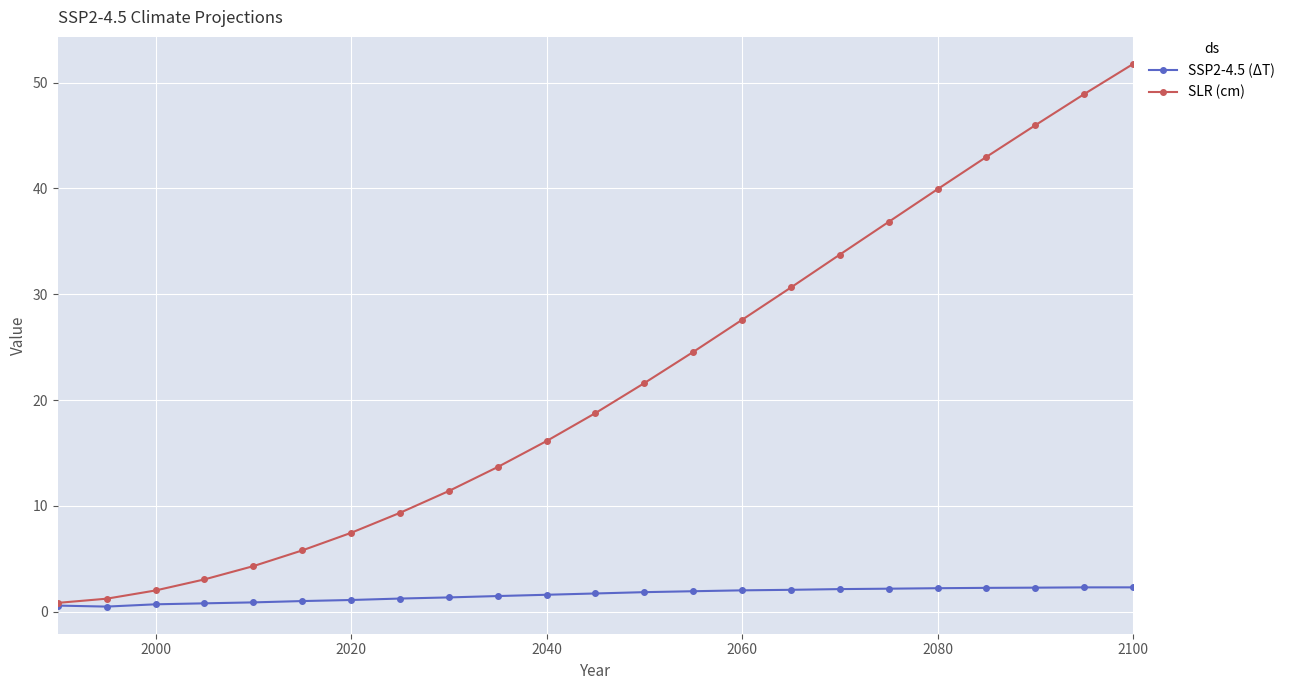

What is the value of the SLR (cm) point at the 3rd from the left?

2.0